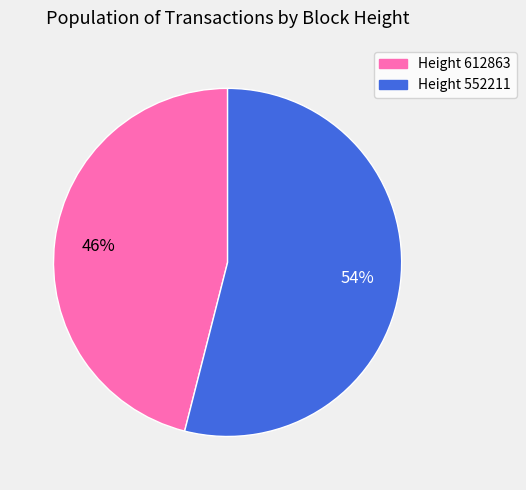

Is there a majority slice in this chart?

Yes